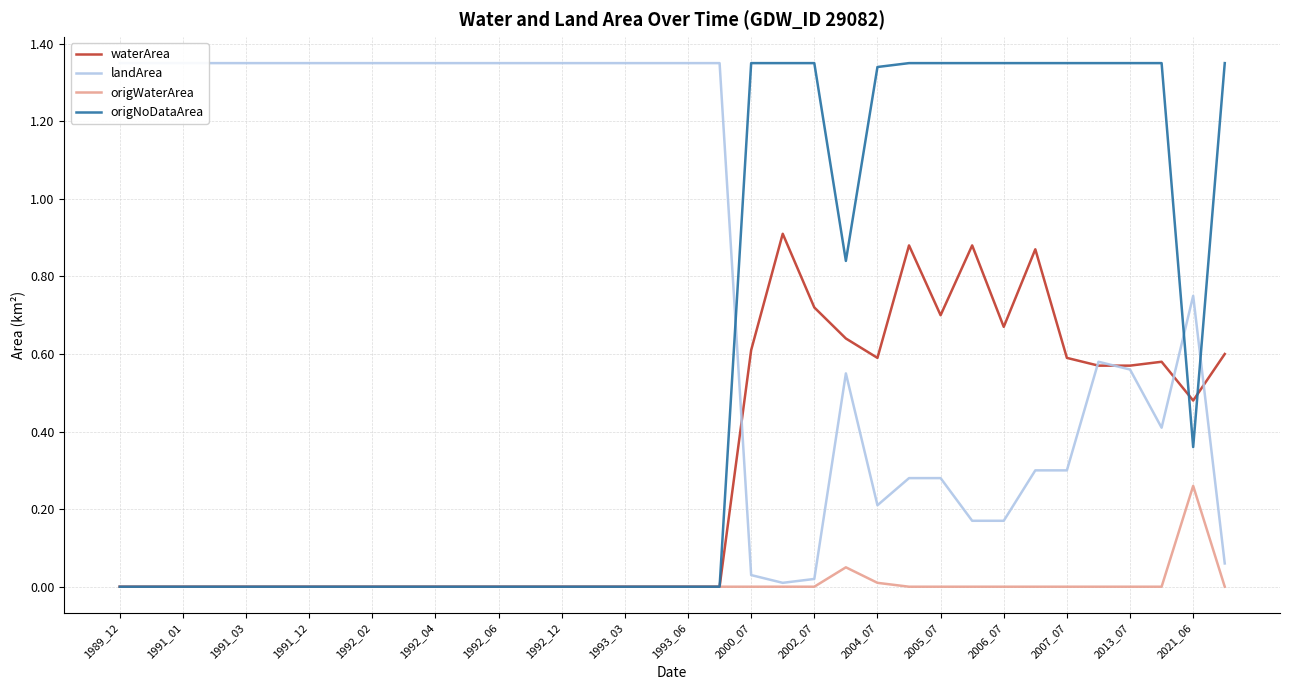

List the series in order of their peak value, lowest first.

origWaterArea, waterArea, landArea, origNoDataArea